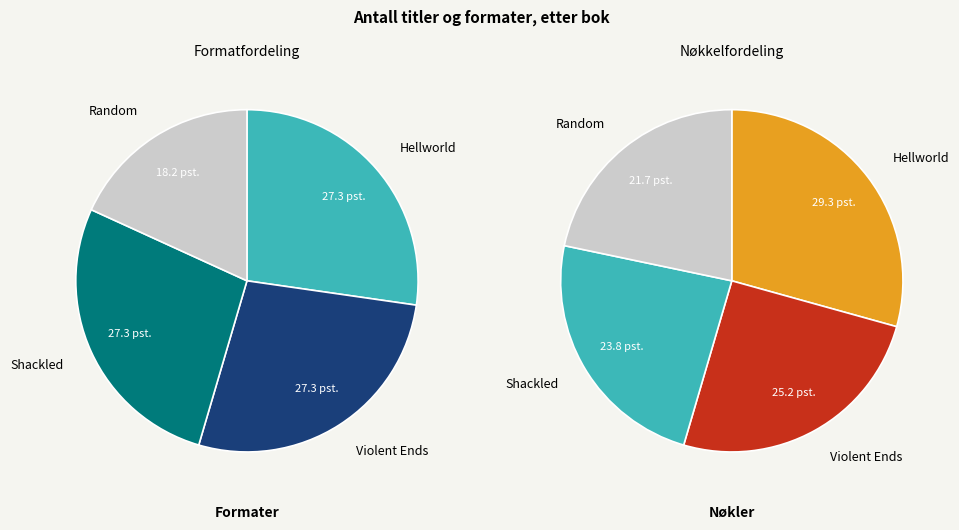

True or false: Hellworld accounts for 41% of the total.

False